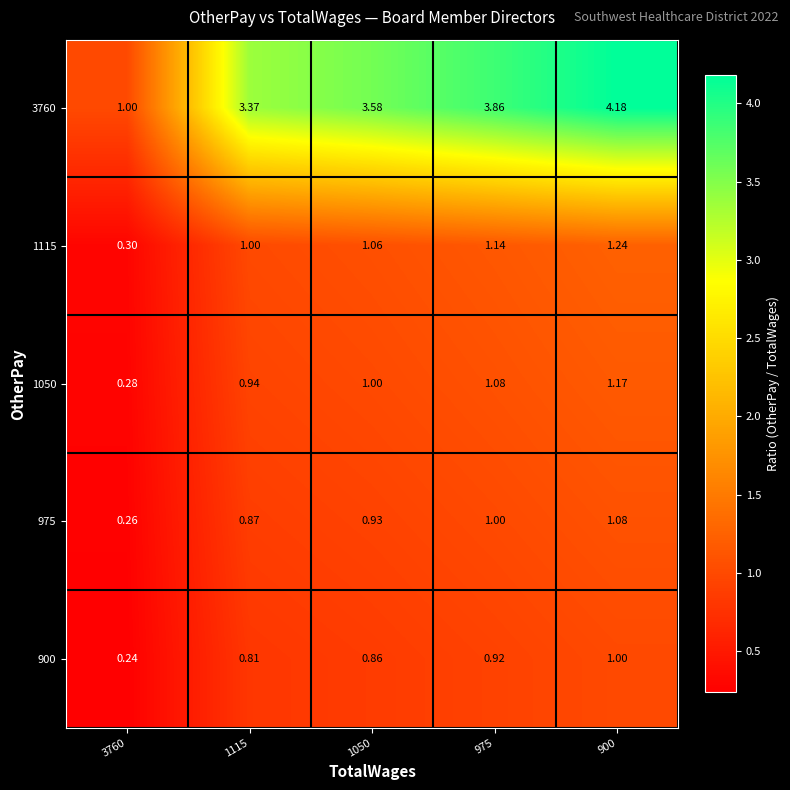

Is the value of 1050 at 975 greater than the value of 975 at 1050?

Yes